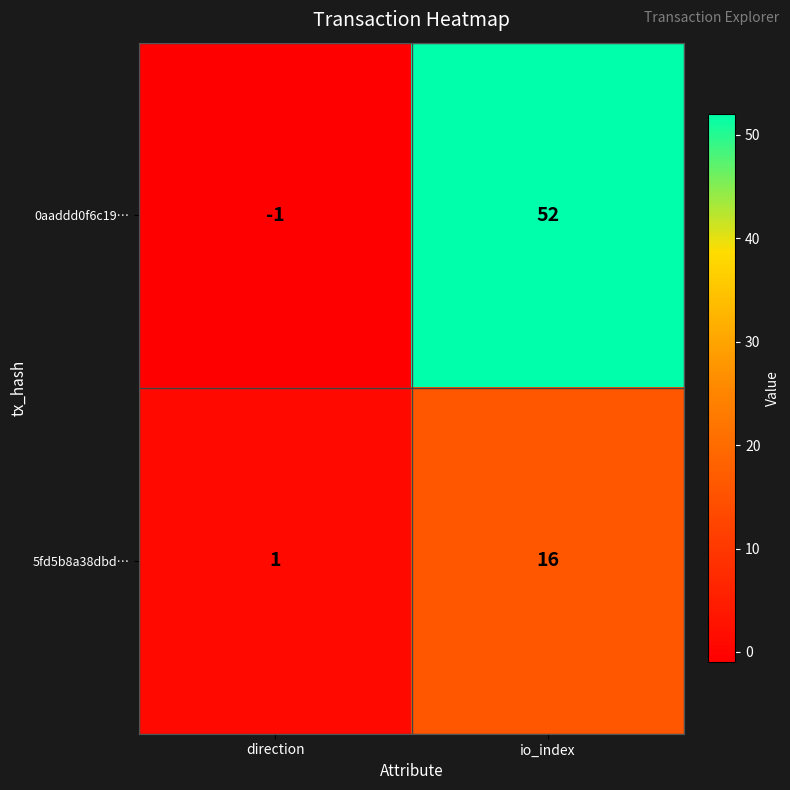

At direction, list the series in order from largest to smallest.

5fd5b8a38dbd…, 0aaddd0f6c19…